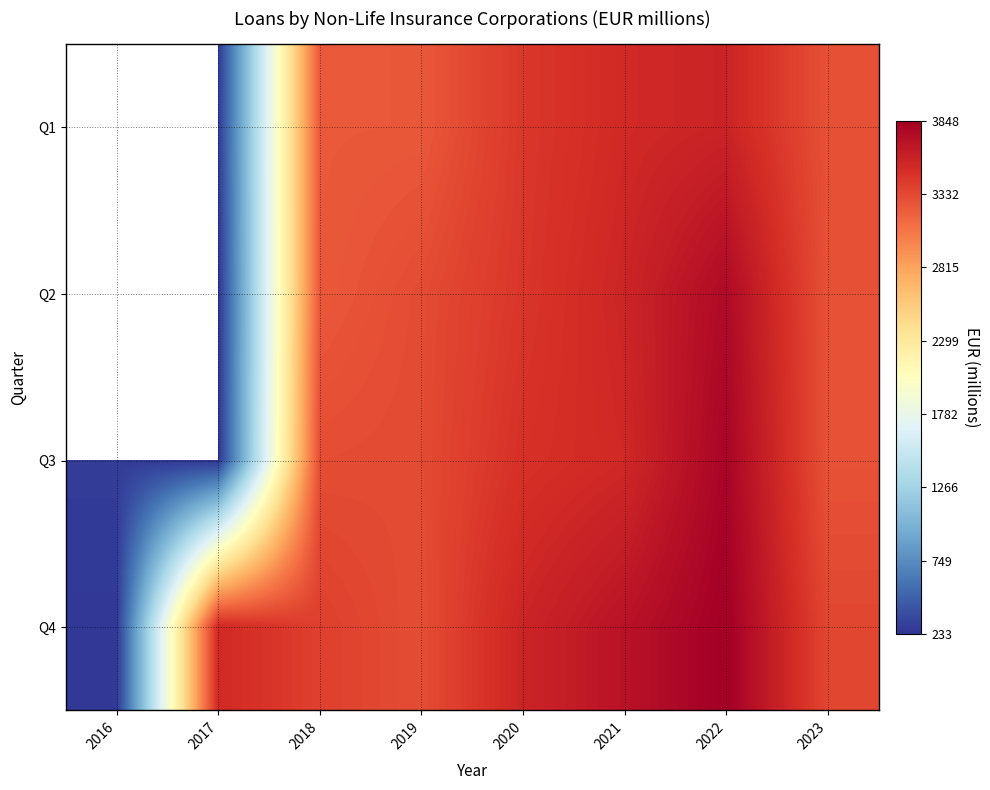

Is the value of Q3 at 2017 greater than the value of Q2 at 2023?

No